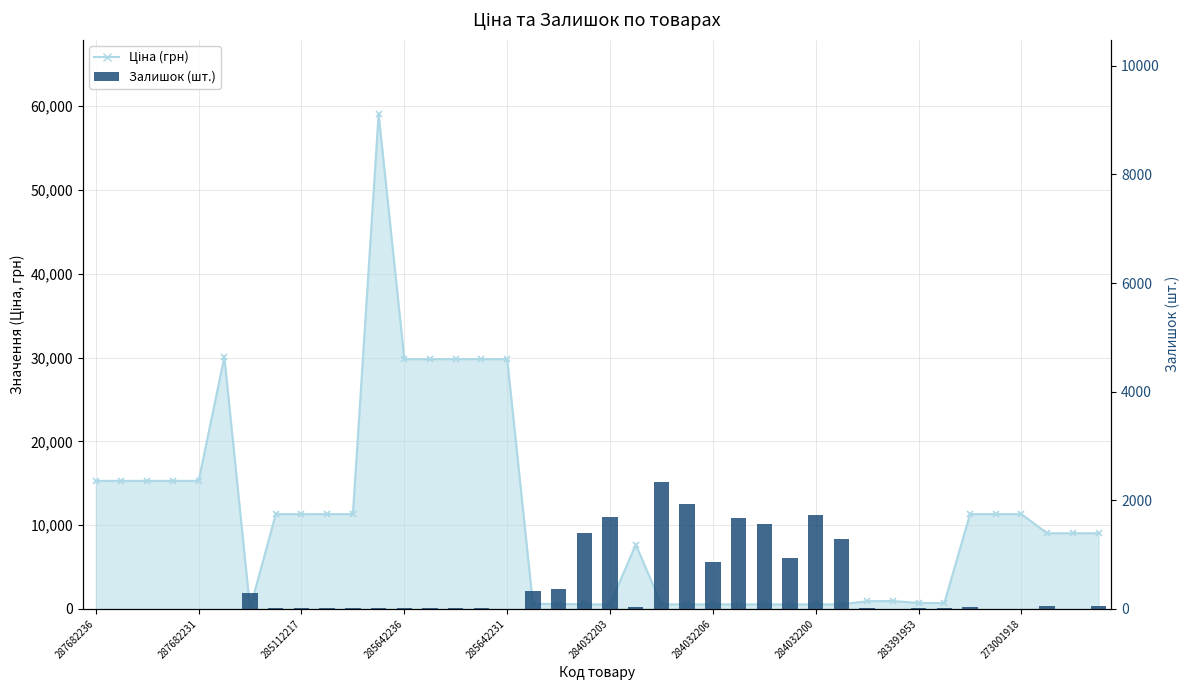

List the labels in order of value, largest first.

22, 23, 28, 20, 25, 26, 19, 29, 27, 24, 18, 17, 284032206, 39, 37, 21, 34, 30, 33, 284032200, 283391953, 273001918, 10, 15, 11, 12, 13, 14, 32, 16, 31, 287682236, 287682231, 285112217, 285642236, 285642231, 284032203, 35, 36, 38